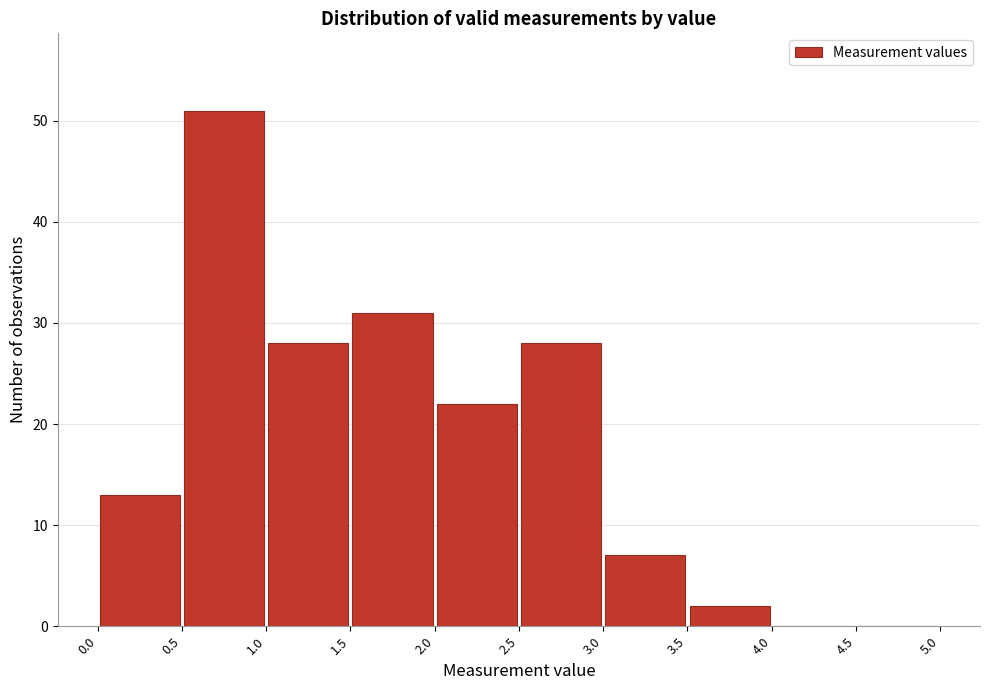

What is the height of the bar covering 1.0 to 1.5 on the x-axis? The values are not printed on the chart, so give them approximately, as read against the axis.

28